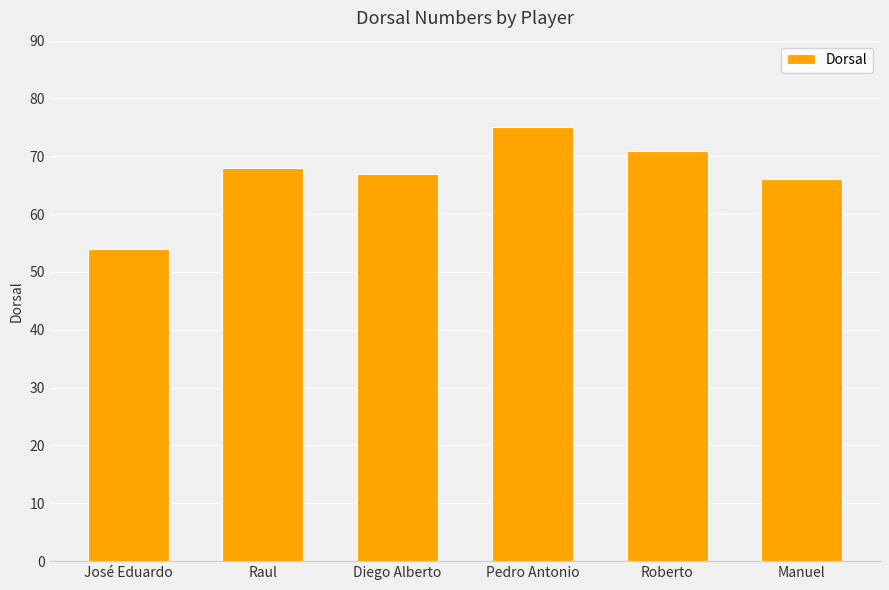

What position from the right is Pedro Antonio?

3